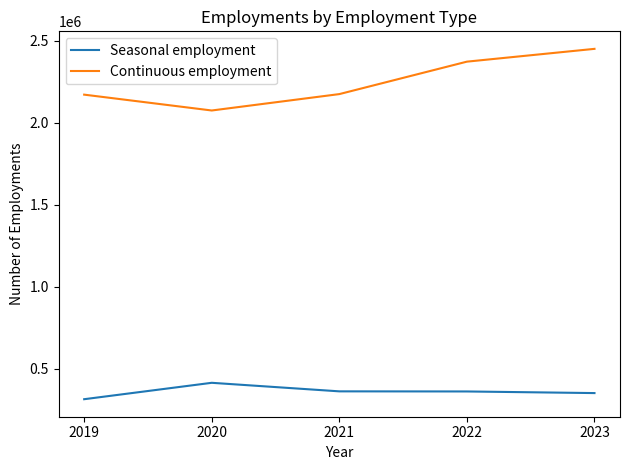

What is the approximate value of Continuous employment at 2021?

2174897